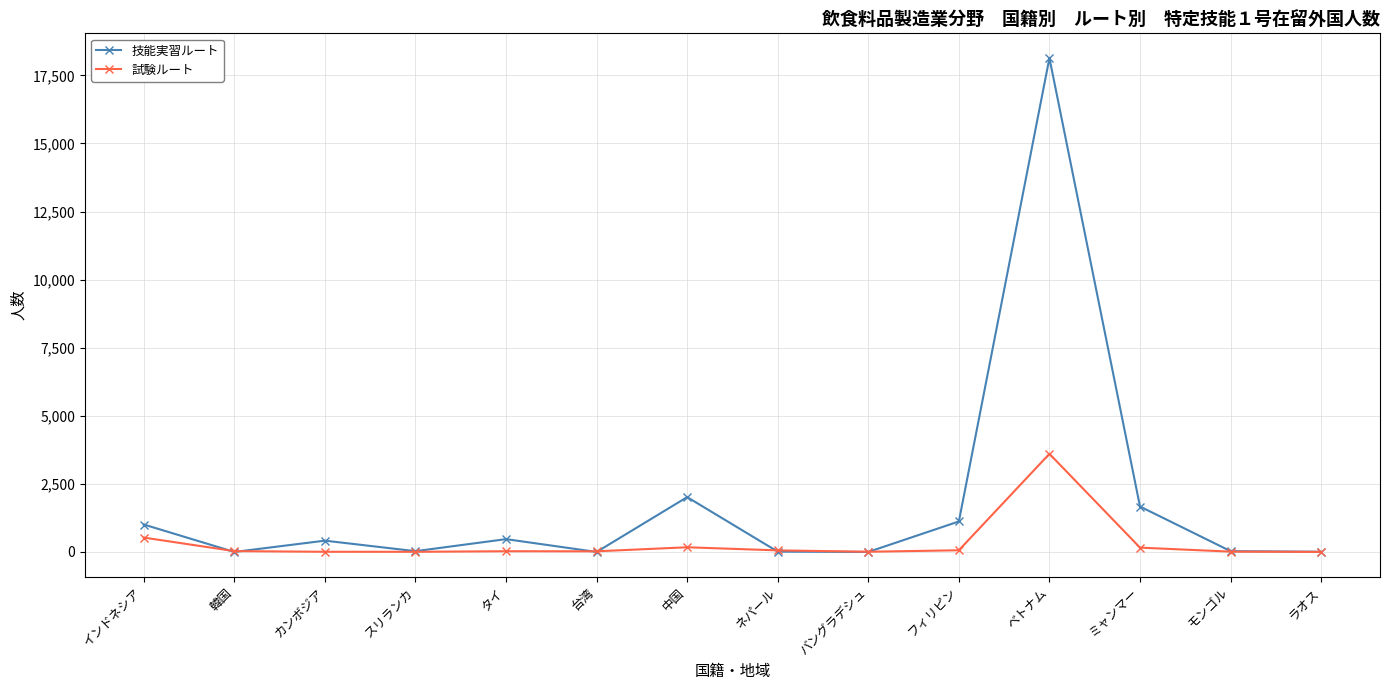

What is the value of the 試験ルート point at the 3rd from the left?

7